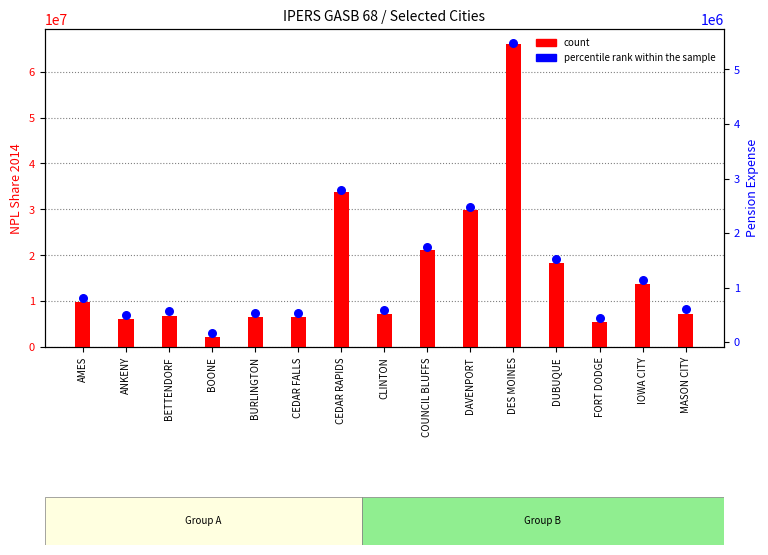

At how many categories does at least one series exceed 13817384?

5